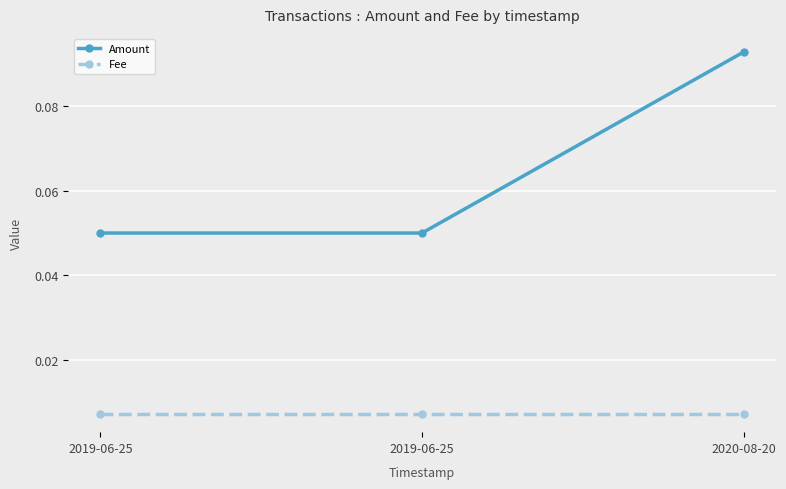

What are all the series names shown in the legend?

Amount, Fee